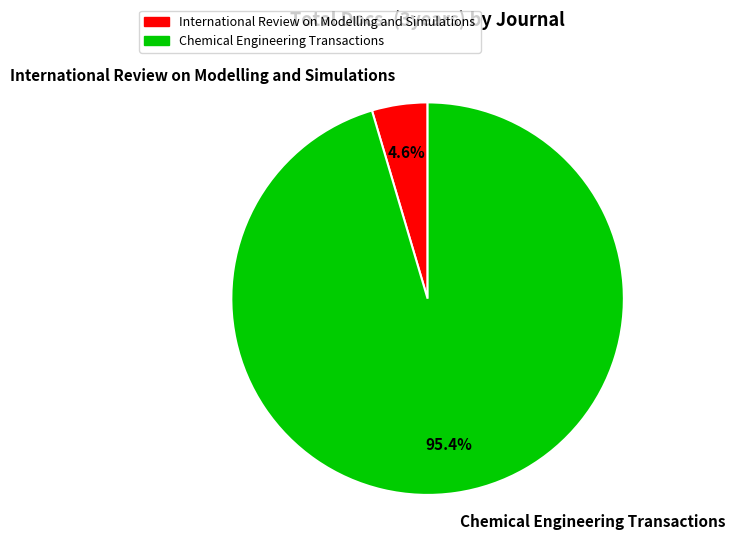

Is it true that Chemical Engineering Transactions is 95% of the pie?

True